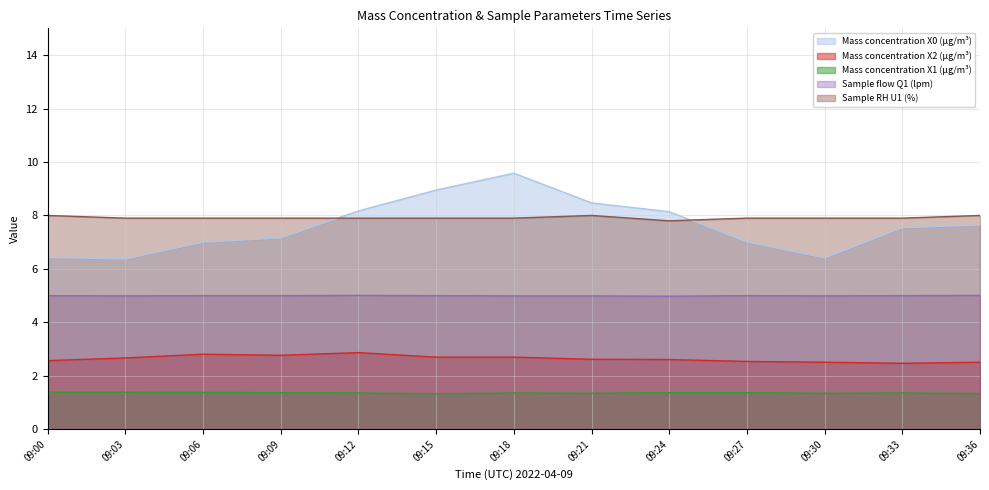

The value of Sample RH U1 (%) at 09:30 is 7.9. True or false?

True